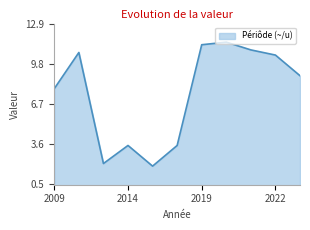

What is the maximum value shown in the chart?

11.5